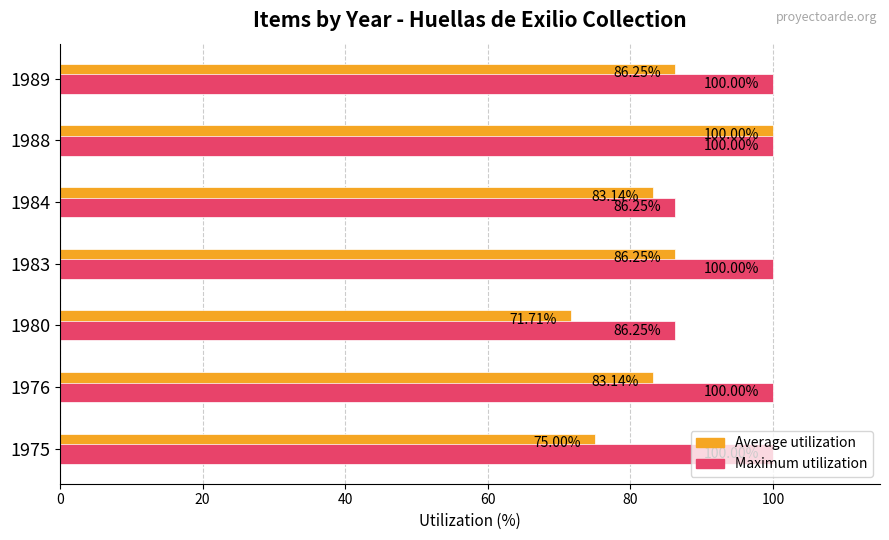

Which series has the largest range (max minus min)?

Average utilization